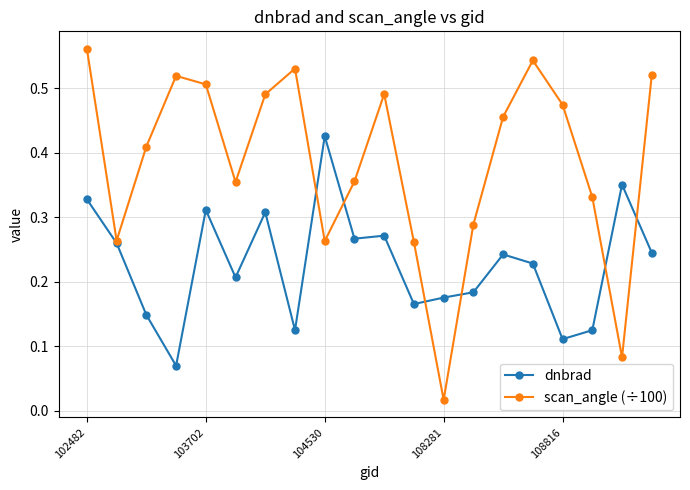

At how many categories does at least one series exceed 0?

20